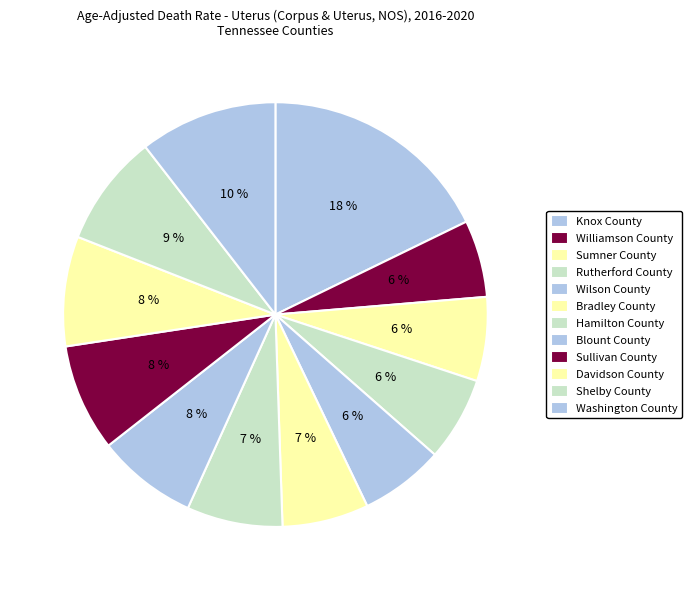

Is Williamson County the majority of the pie?

No